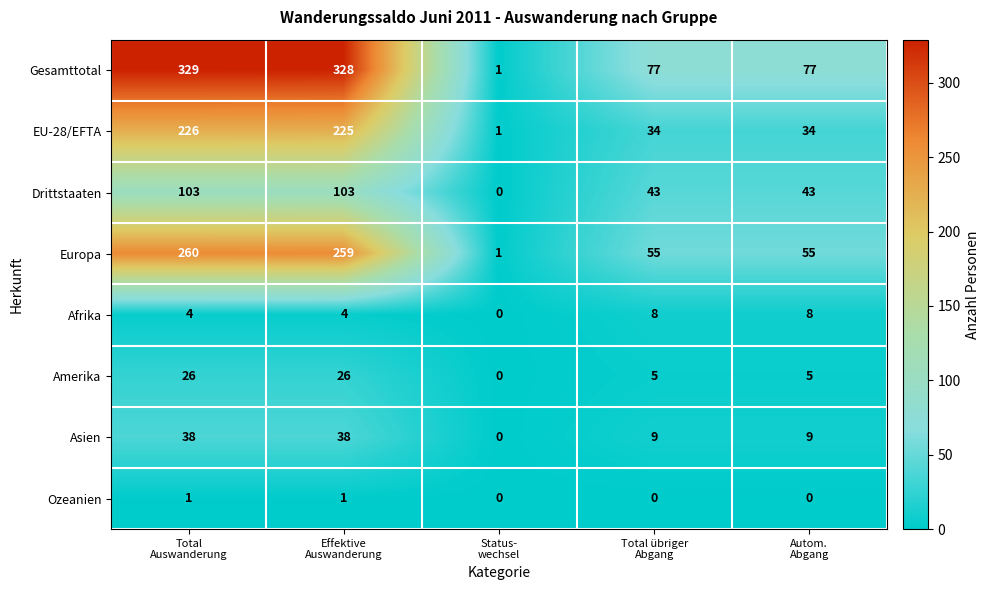

At how many categories does at least one series exceed 23?

4